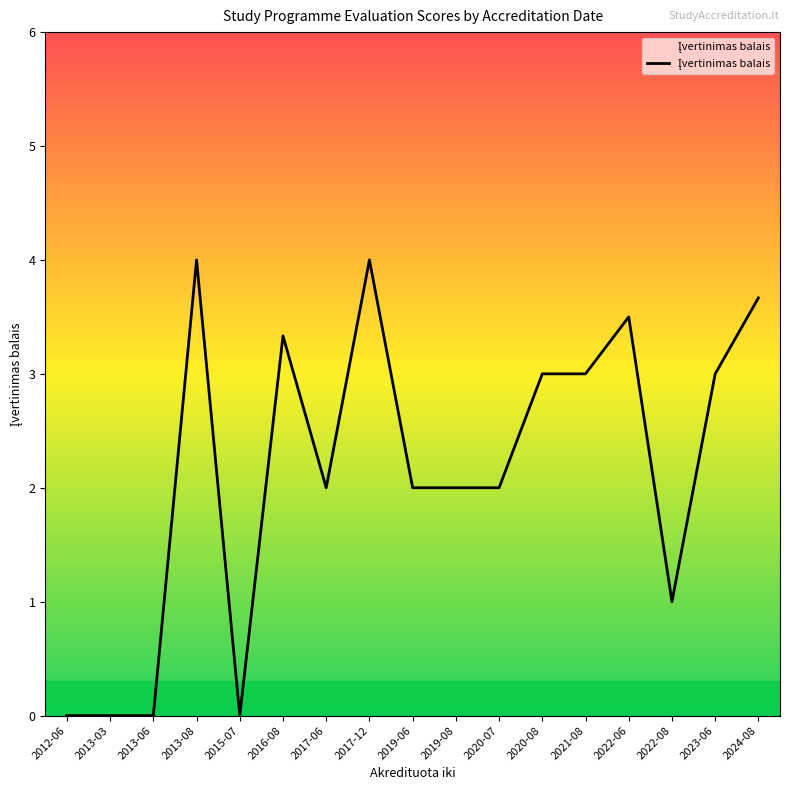

How many lines are shown in the chart?

1